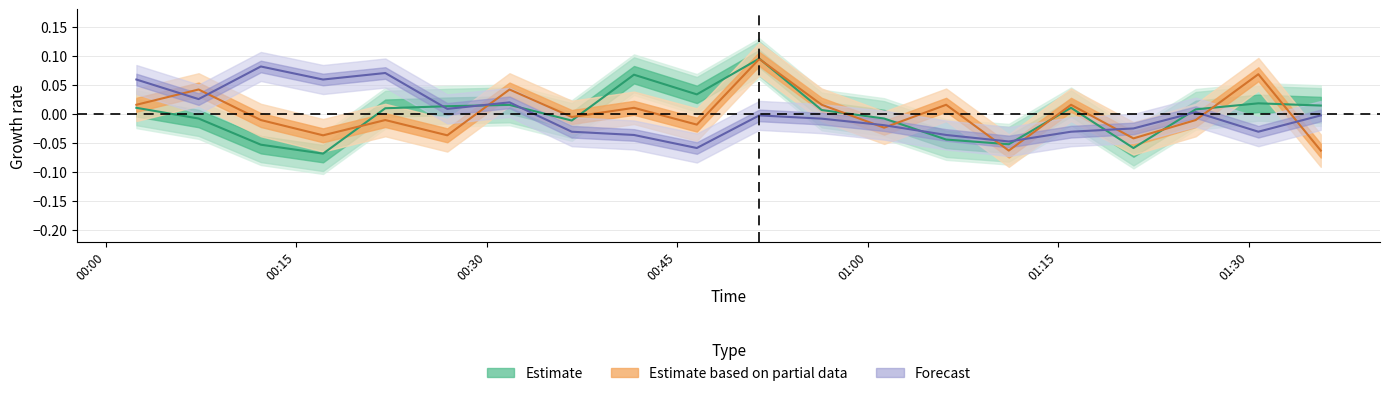

What is the minimum value shown in the chart?

-0.1